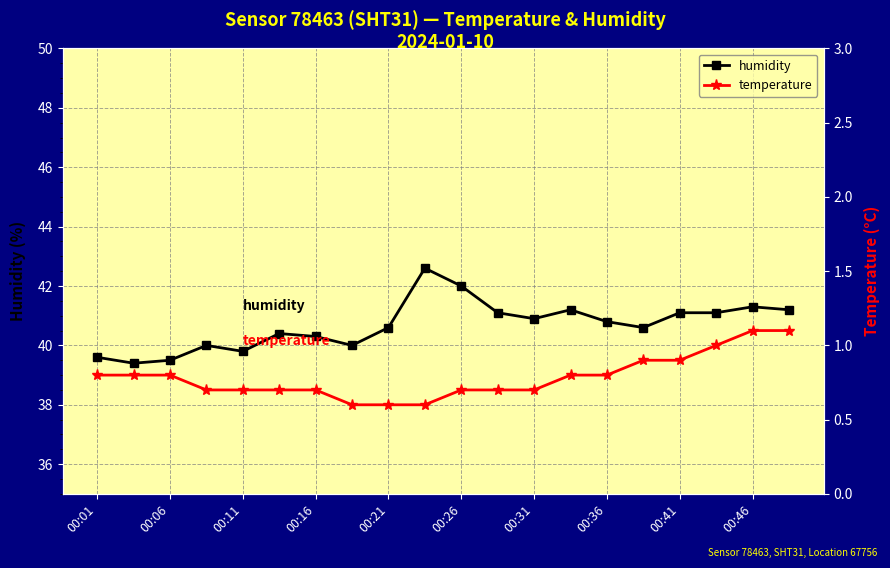

How many data points does each series have?

20